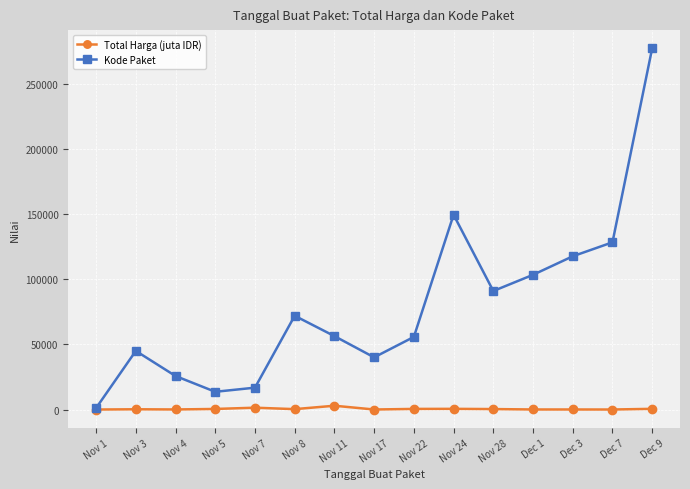

What is the difference between the highest and lowest values at Nov 5?

13188.0